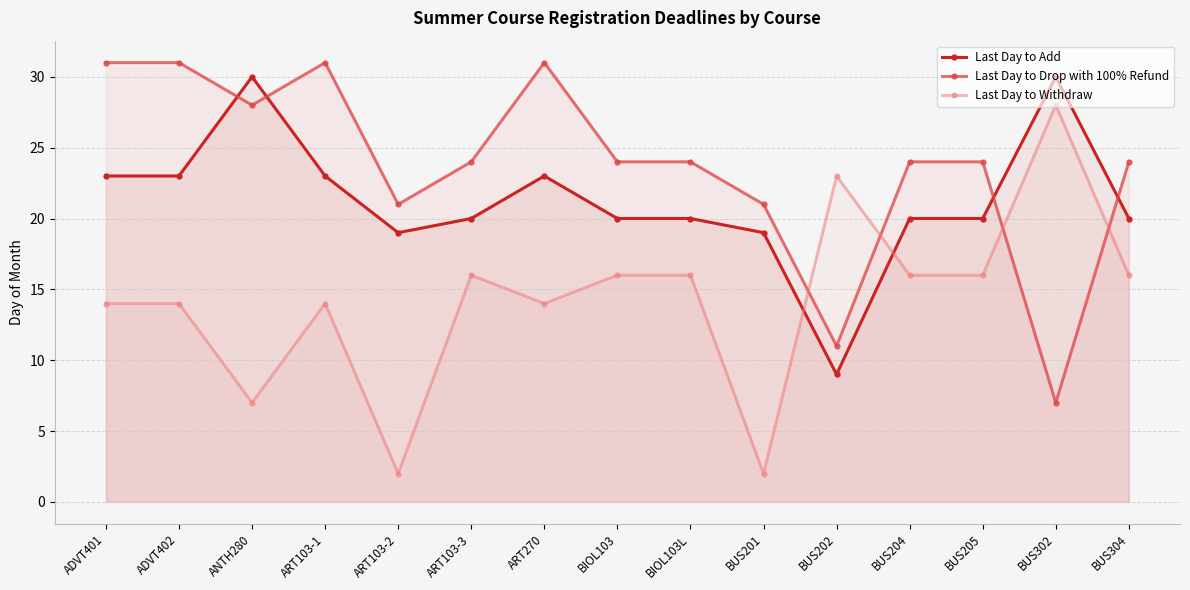

What is the minimum value for Last Day to Drop with 100% Refund?

7